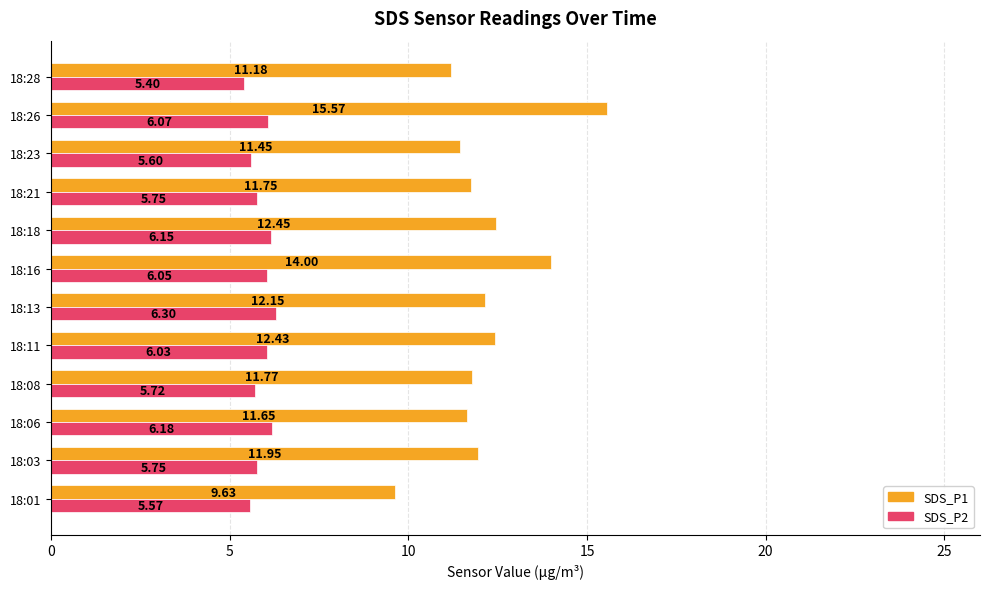

Which series has the widest spread of values?

SDS_P1